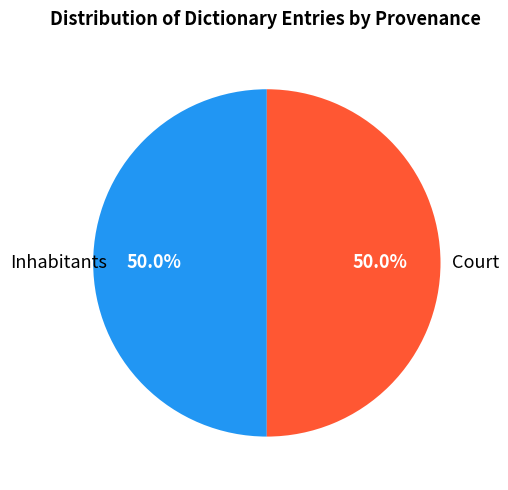

What portion of the pie excludes Court?

50.0%